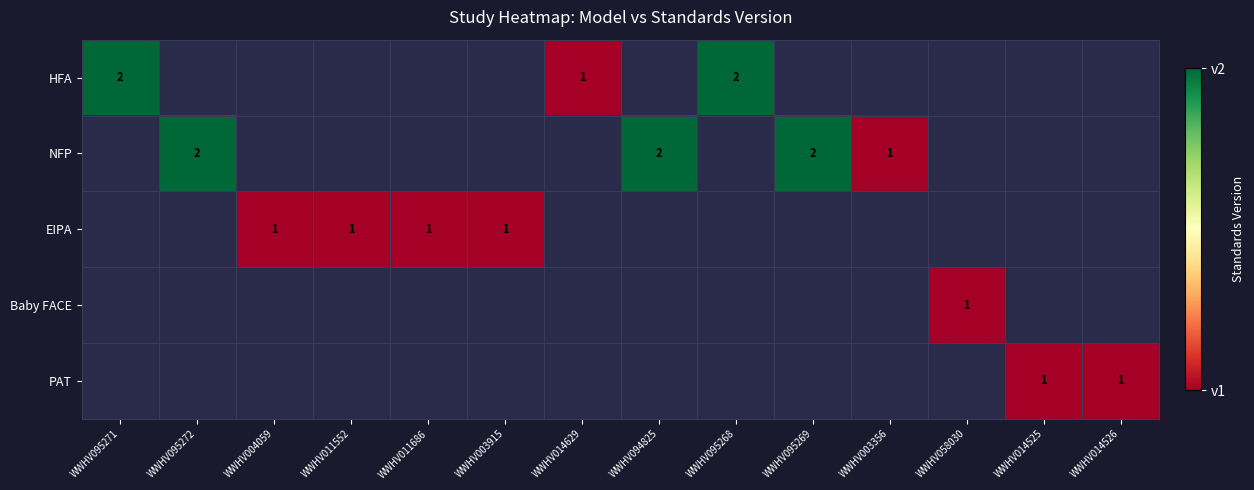

True or false: PAT has a value of 1 at WWHV014525.

True